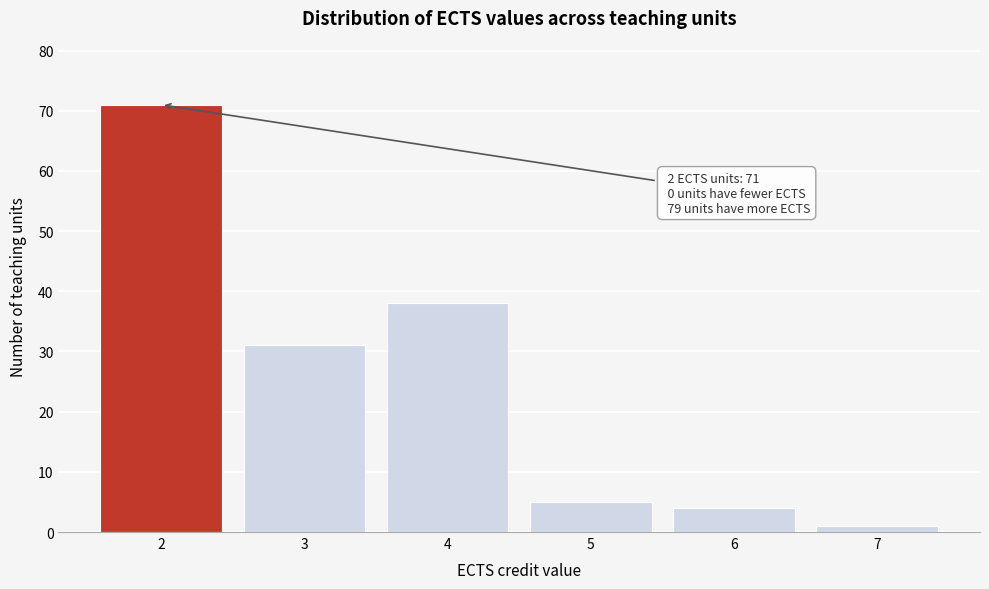

Reading left to right, transcribe all the data shown in this chart.

71	31	38	5	4	1